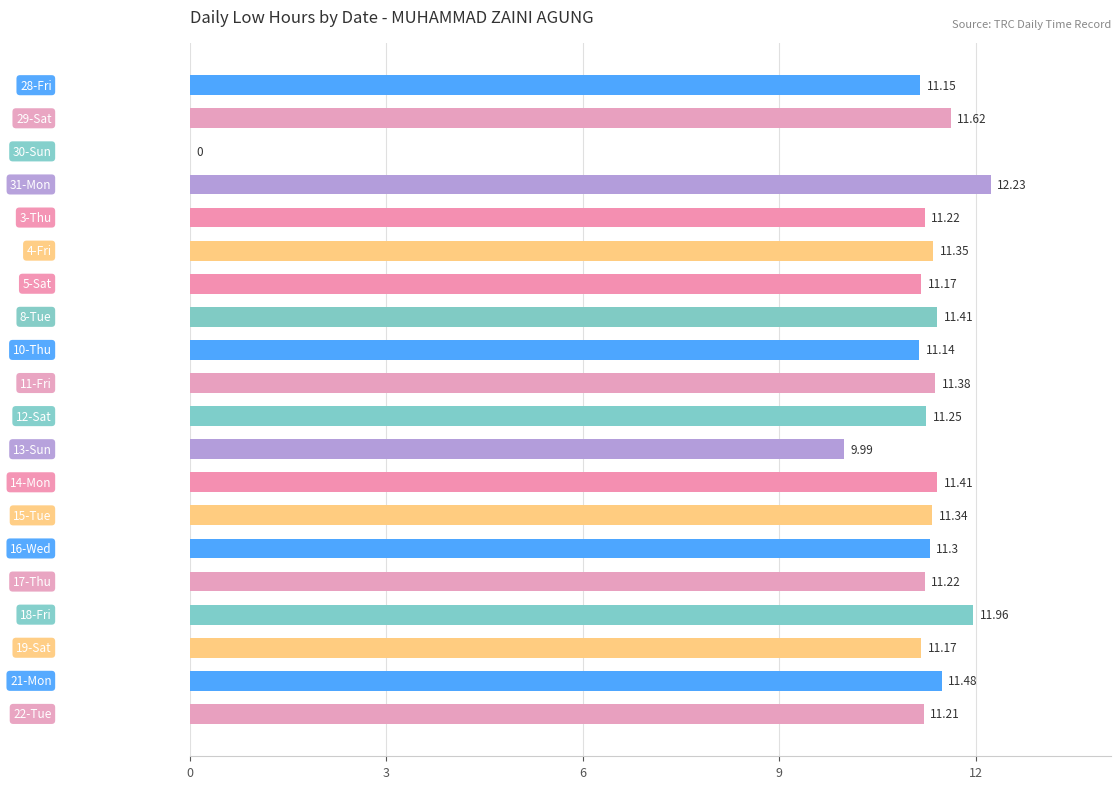

How many series are shown in this chart?

1